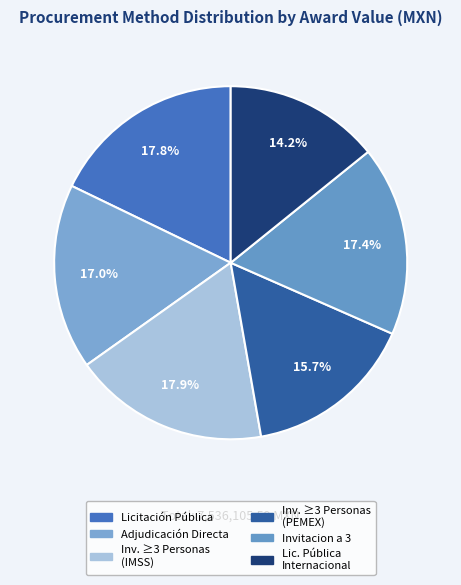

Is there any slice that represents more than half of the pie?

No